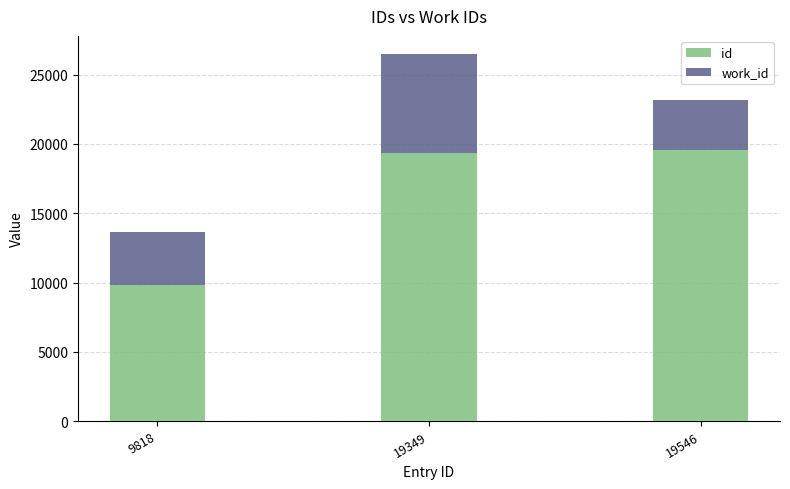

Which series has the widest spread of values?

id